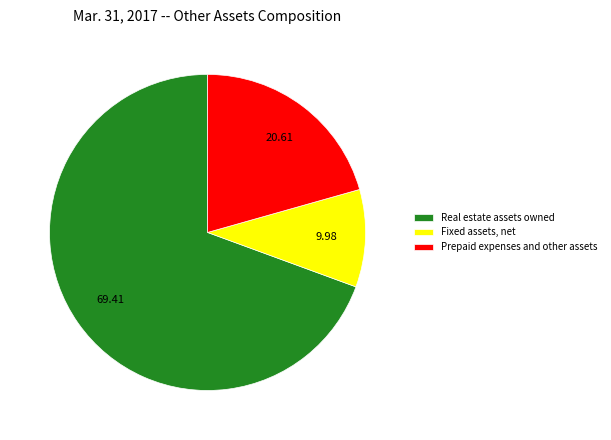

Between Prepaid expenses and other assets and Real estate assets owned, which is larger?

Real estate assets owned